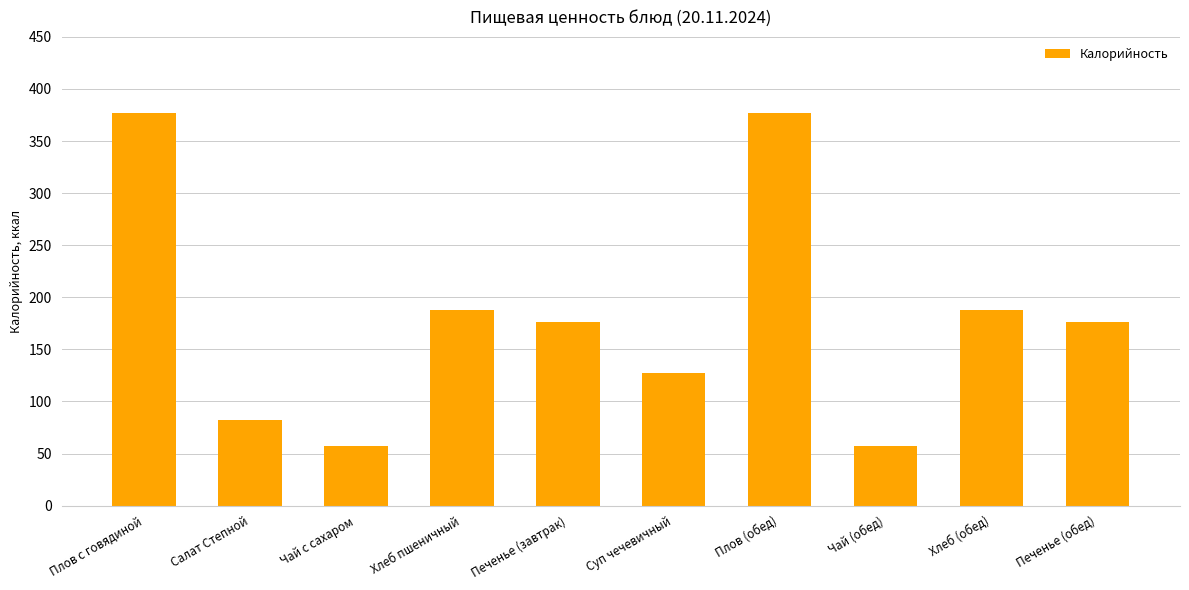

What is the difference between the maximum and minimum values?

320.2